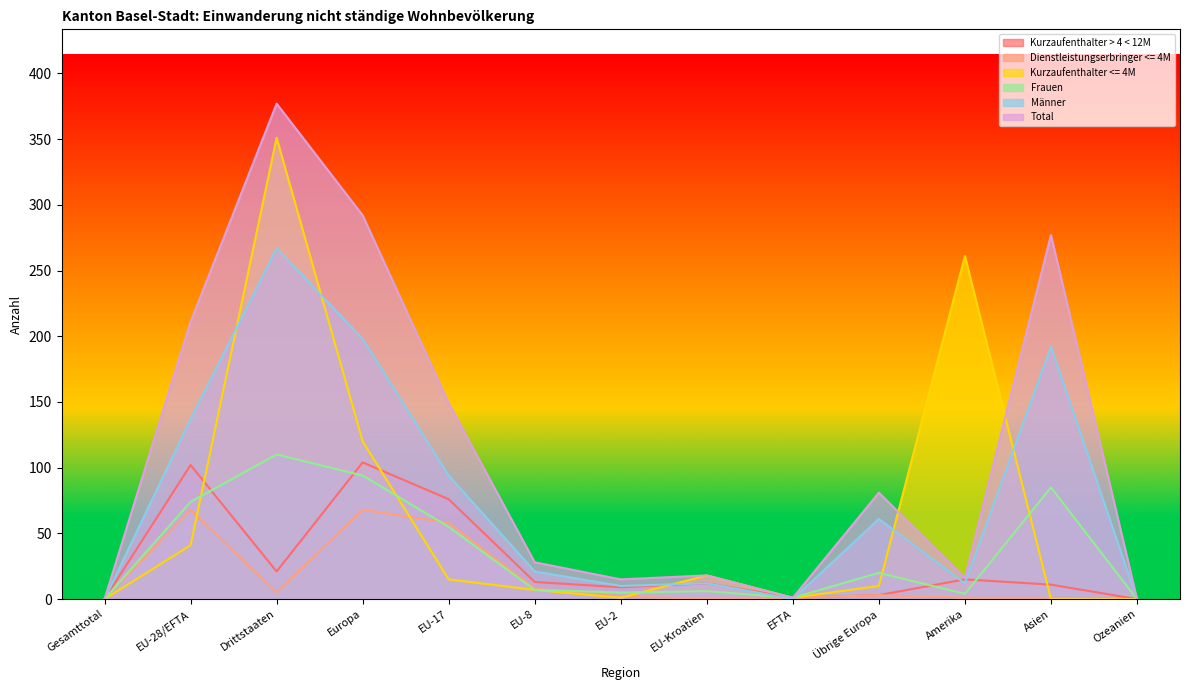

Which series has the largest range (max minus min)?

Total